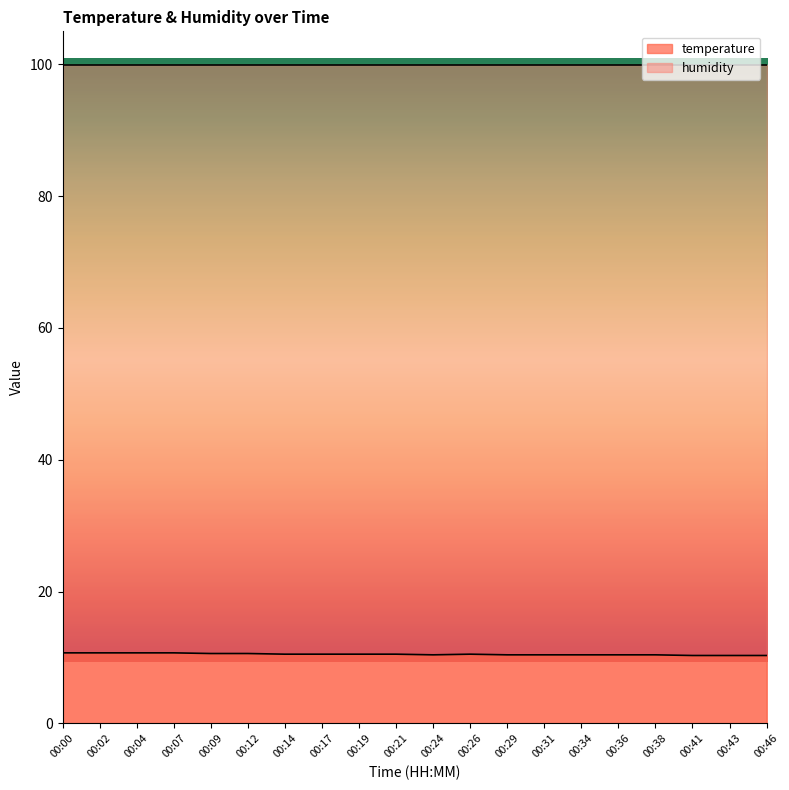

True or false: the data shows 10.4 at 00:24.

True